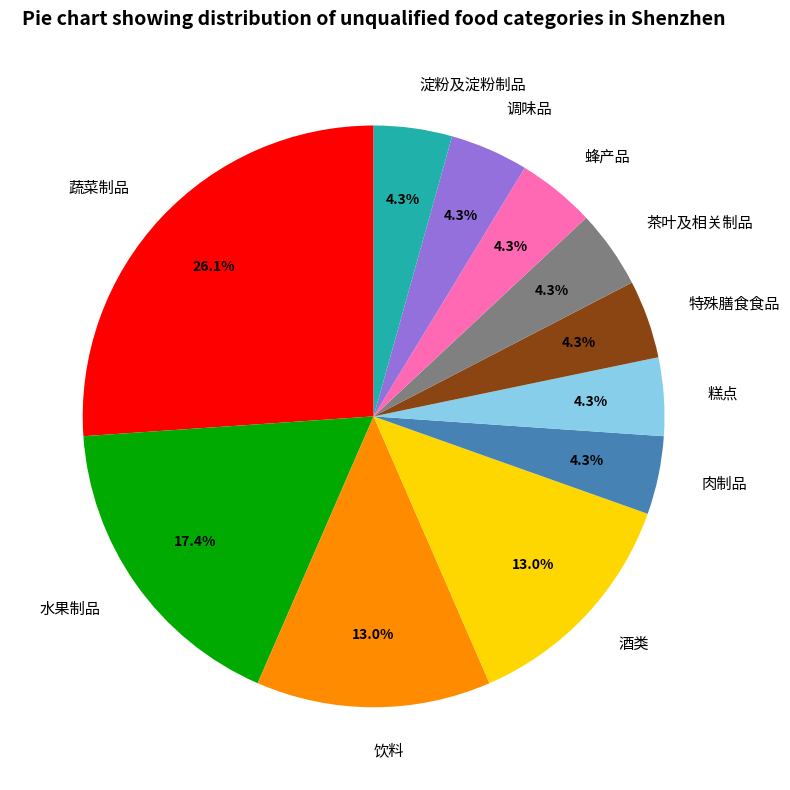

True or false: 饮料 accounts for 26% of the total.

False